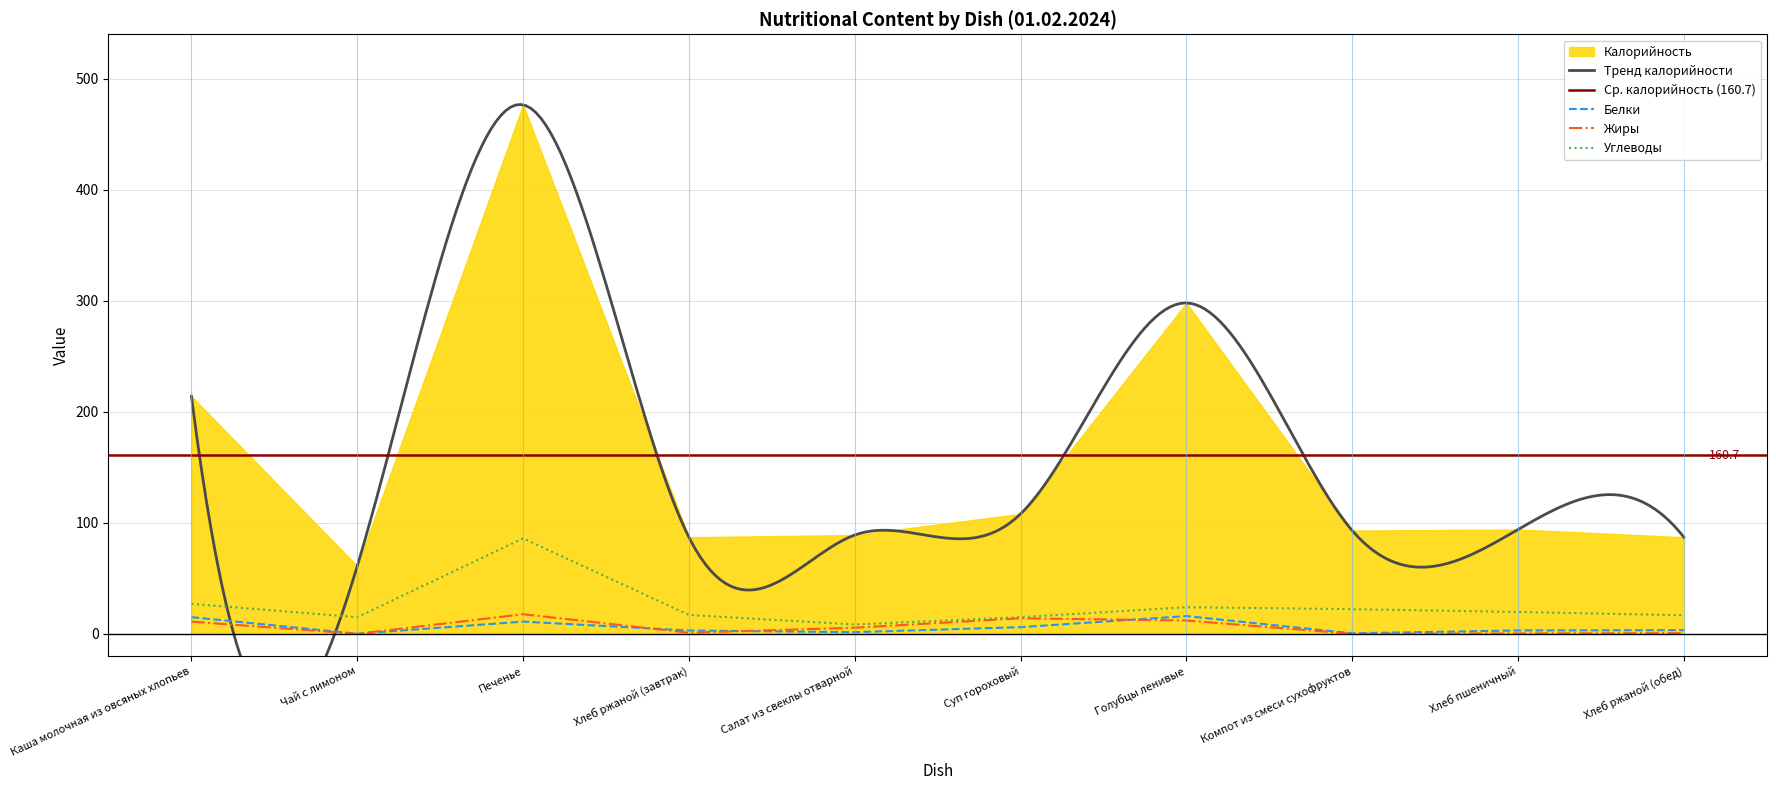

At which category does Белки reach its first local peak?

Печенье